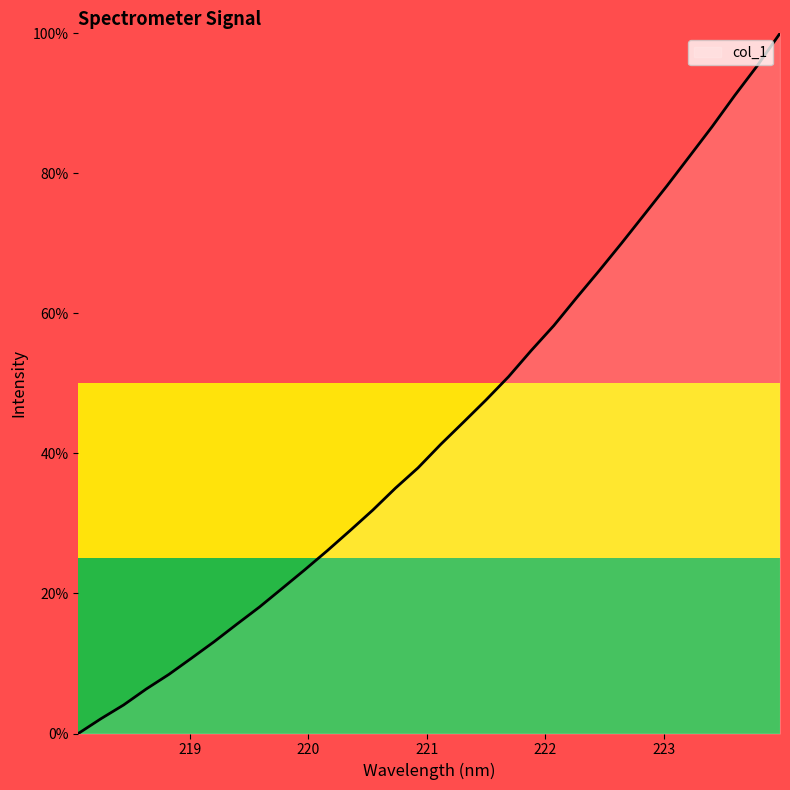

What is the greatest value displayed?

100.0